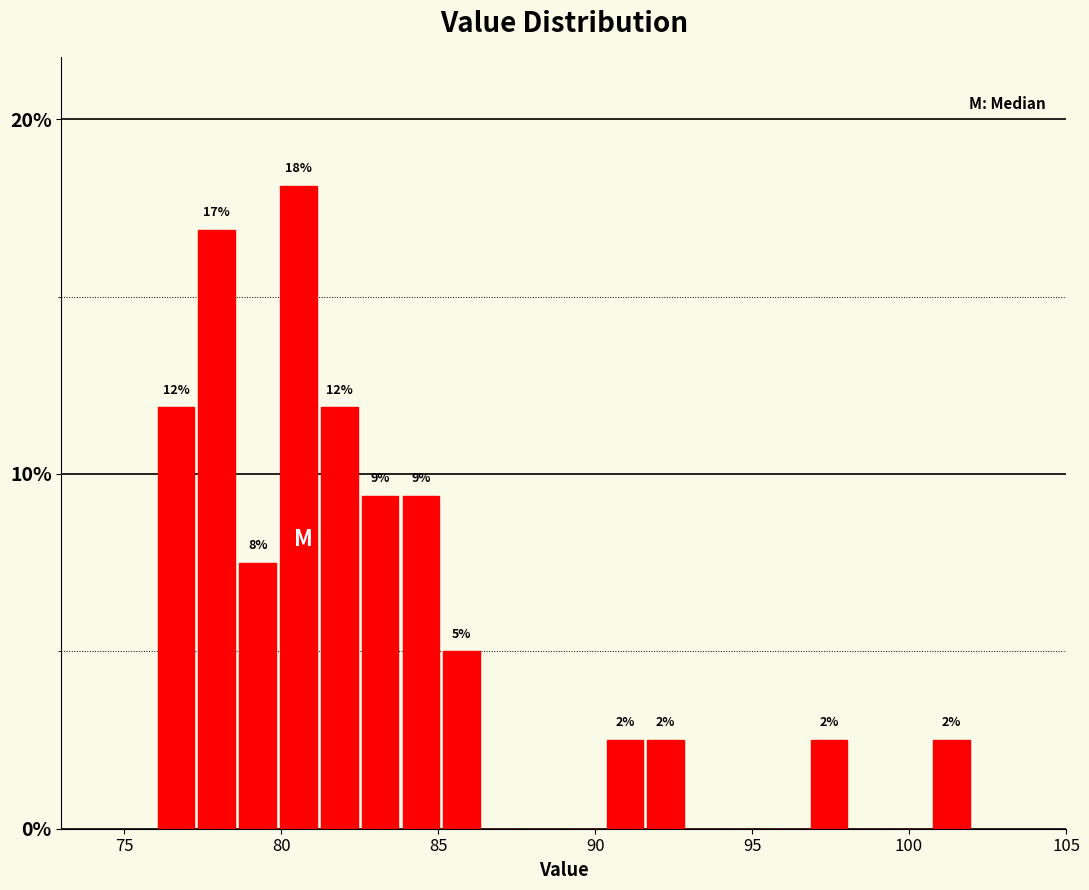

Around what value on the x-axis is the tallest bar? Give the approximate position of its centre, as read against the axis.

80.5